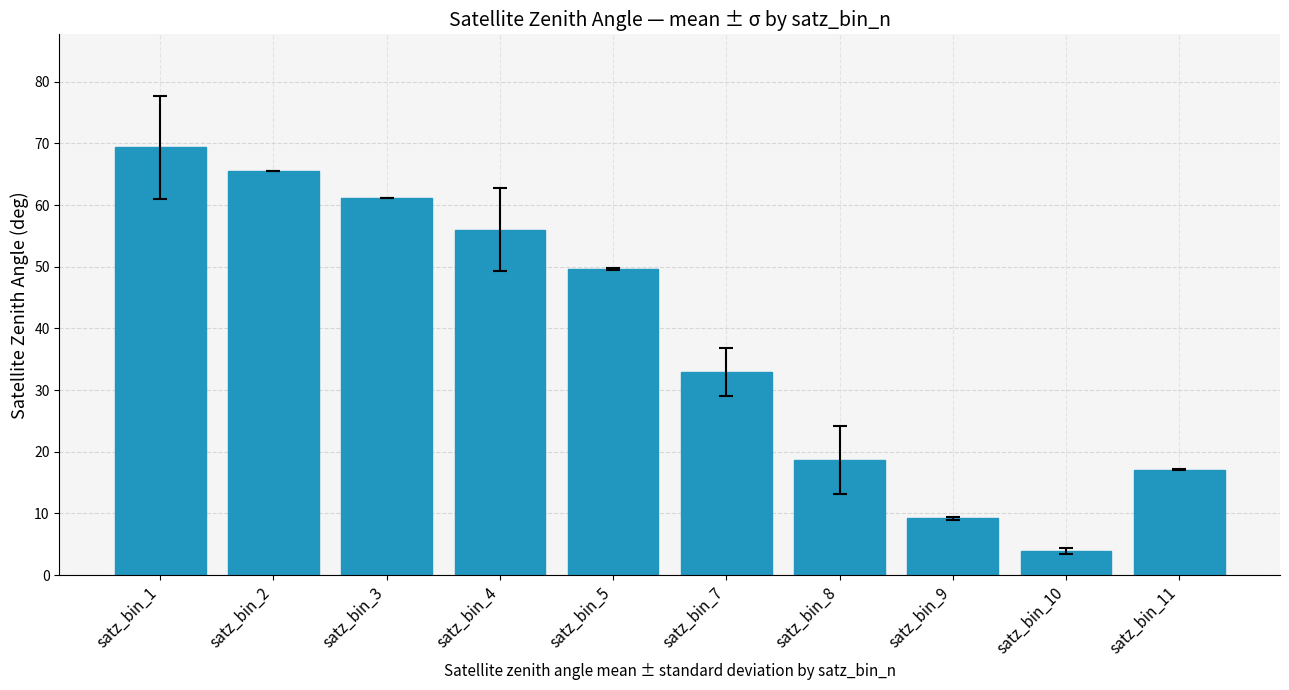

Which label corresponds to the smallest value in the chart?

satz_bin_10